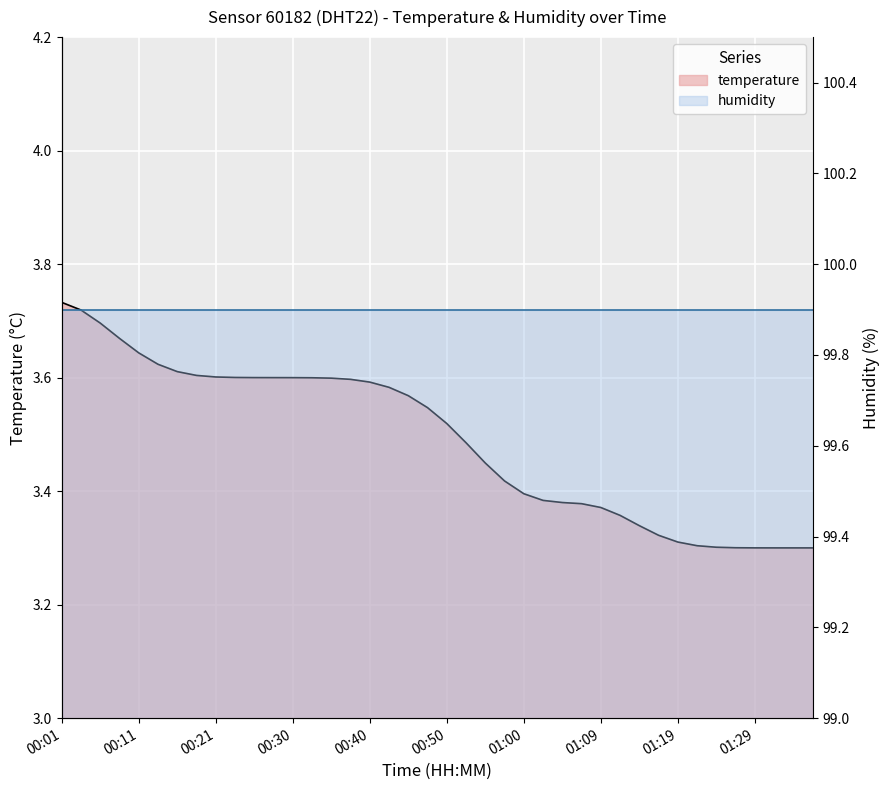

What is the sum of the values at 00:33 and 00:38?

7.2